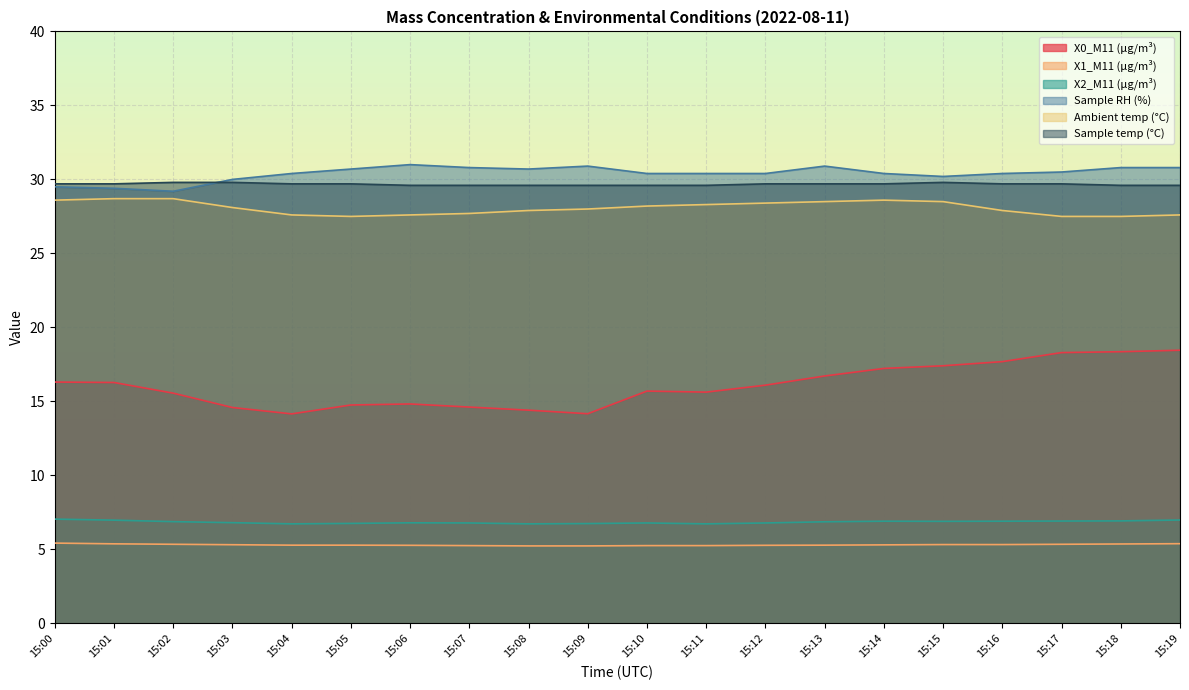

What is the value of the X1_M11 (μg/m³) point at the 10th from the left?

5.2